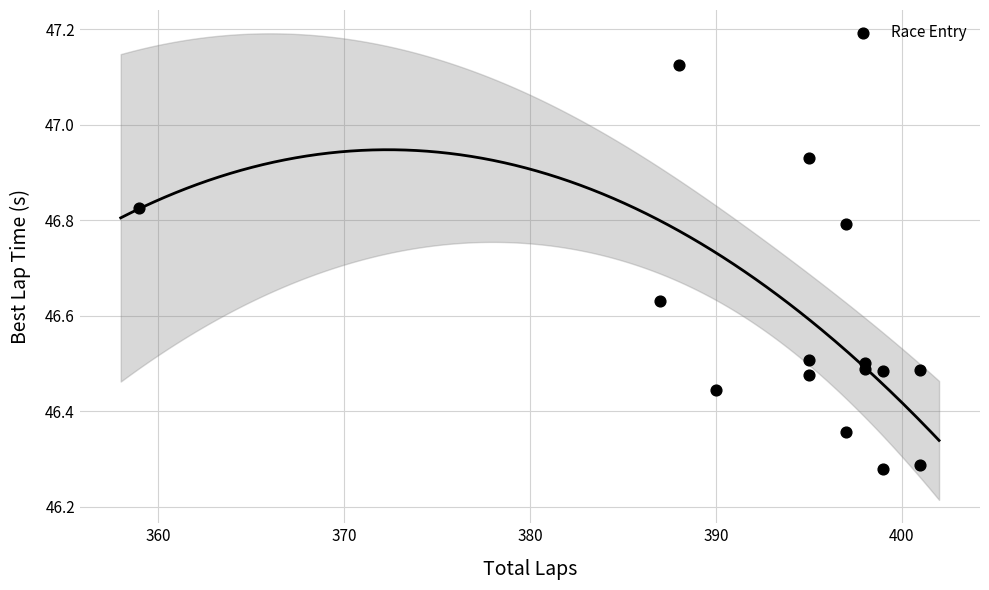

What is the range of X values (max minus min)?

42.0